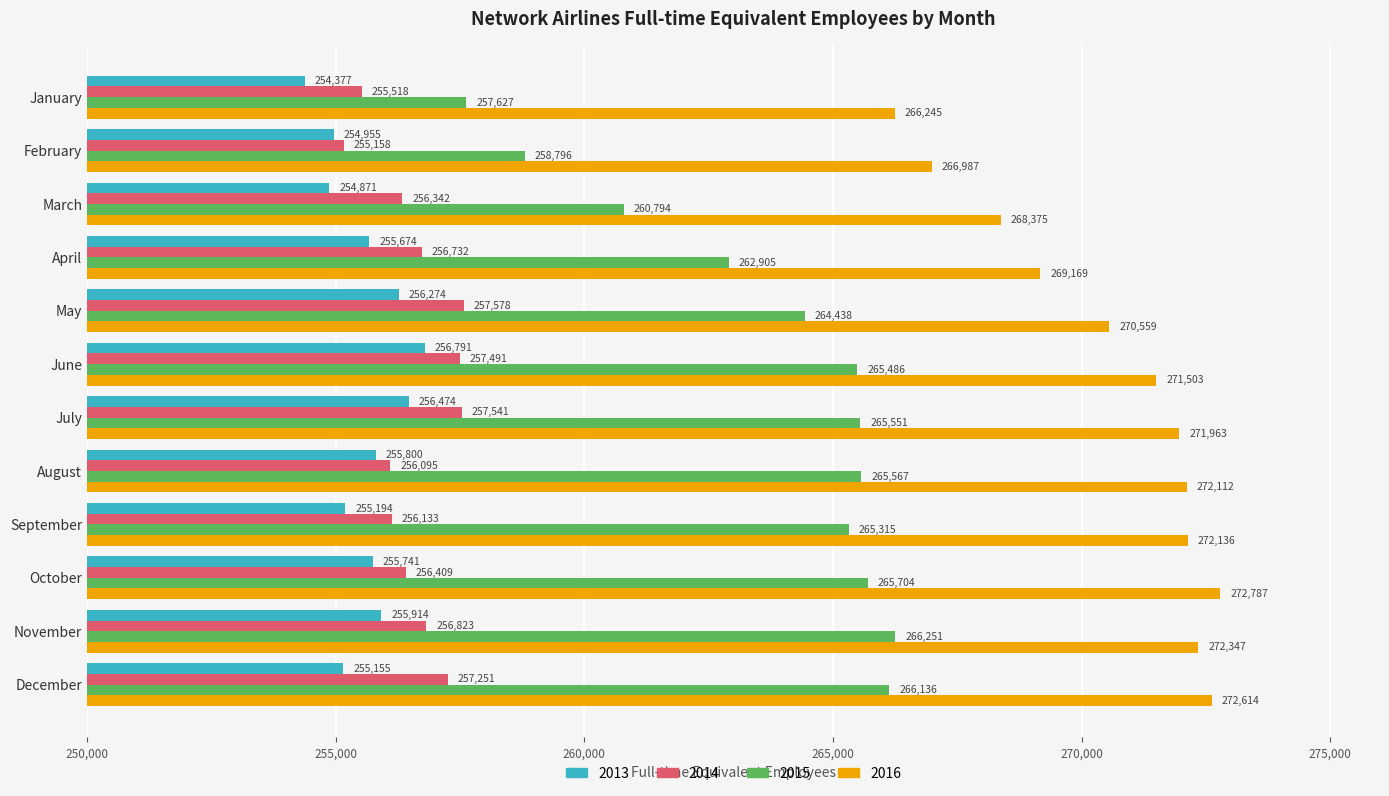

How many values in the 2016 series are below 271963?

6